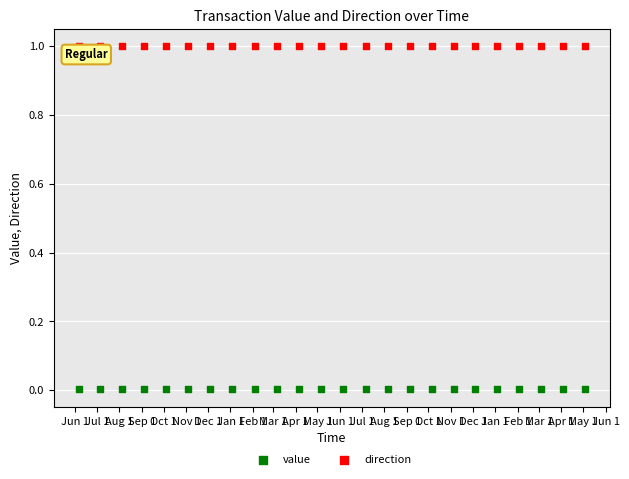

Which series reaches the maximum Y coordinate?

direction